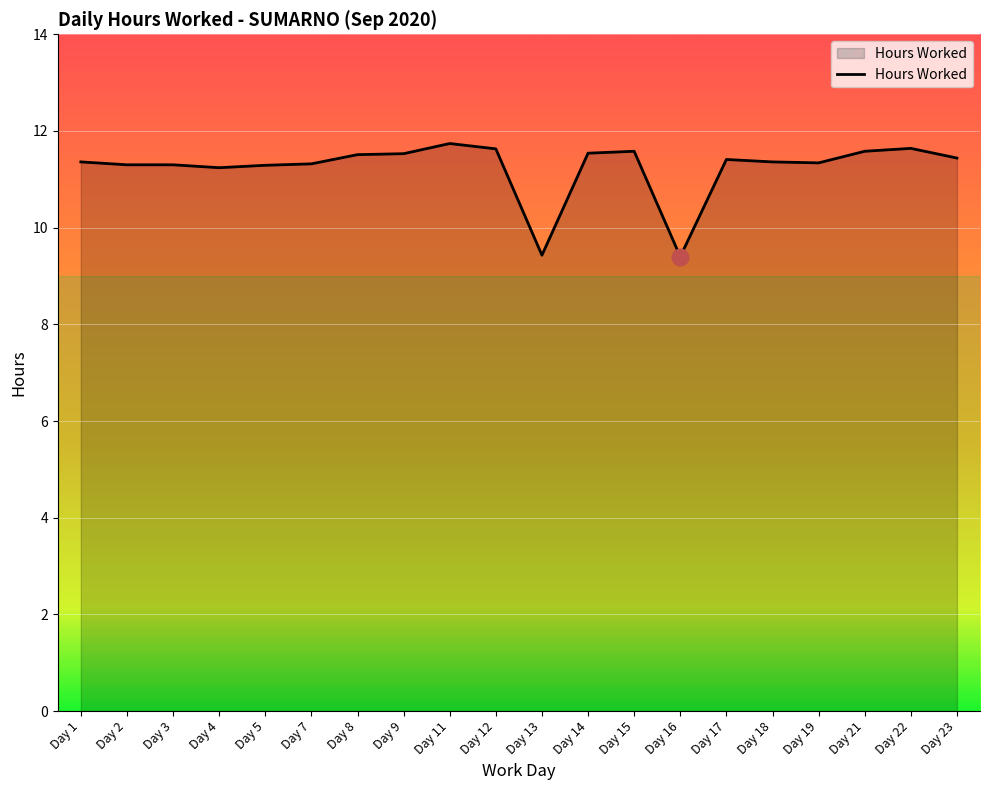

At which label does the data first exceed 11?

Day 1